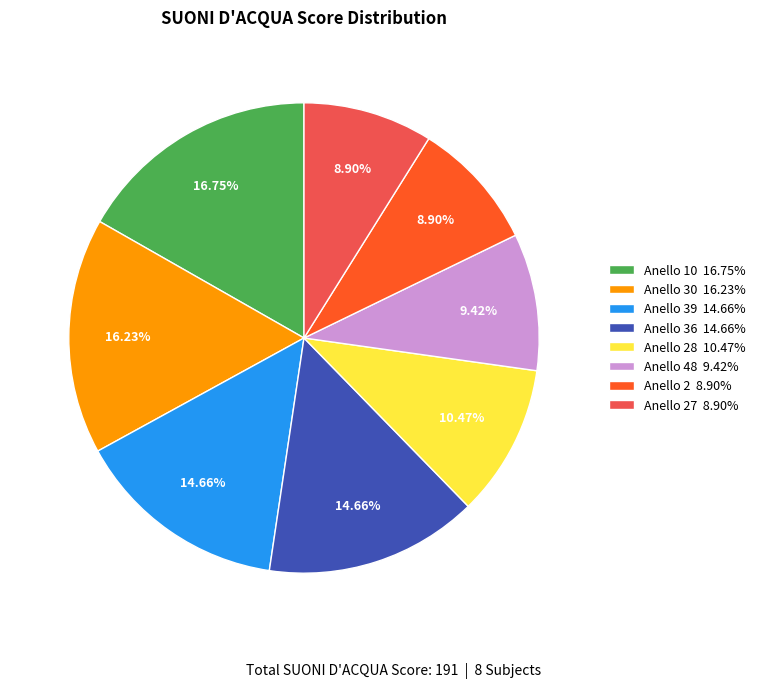

Between Anello 28 10.47% and Anello 39 14.66%, which is larger?

Anello 39 14.66%